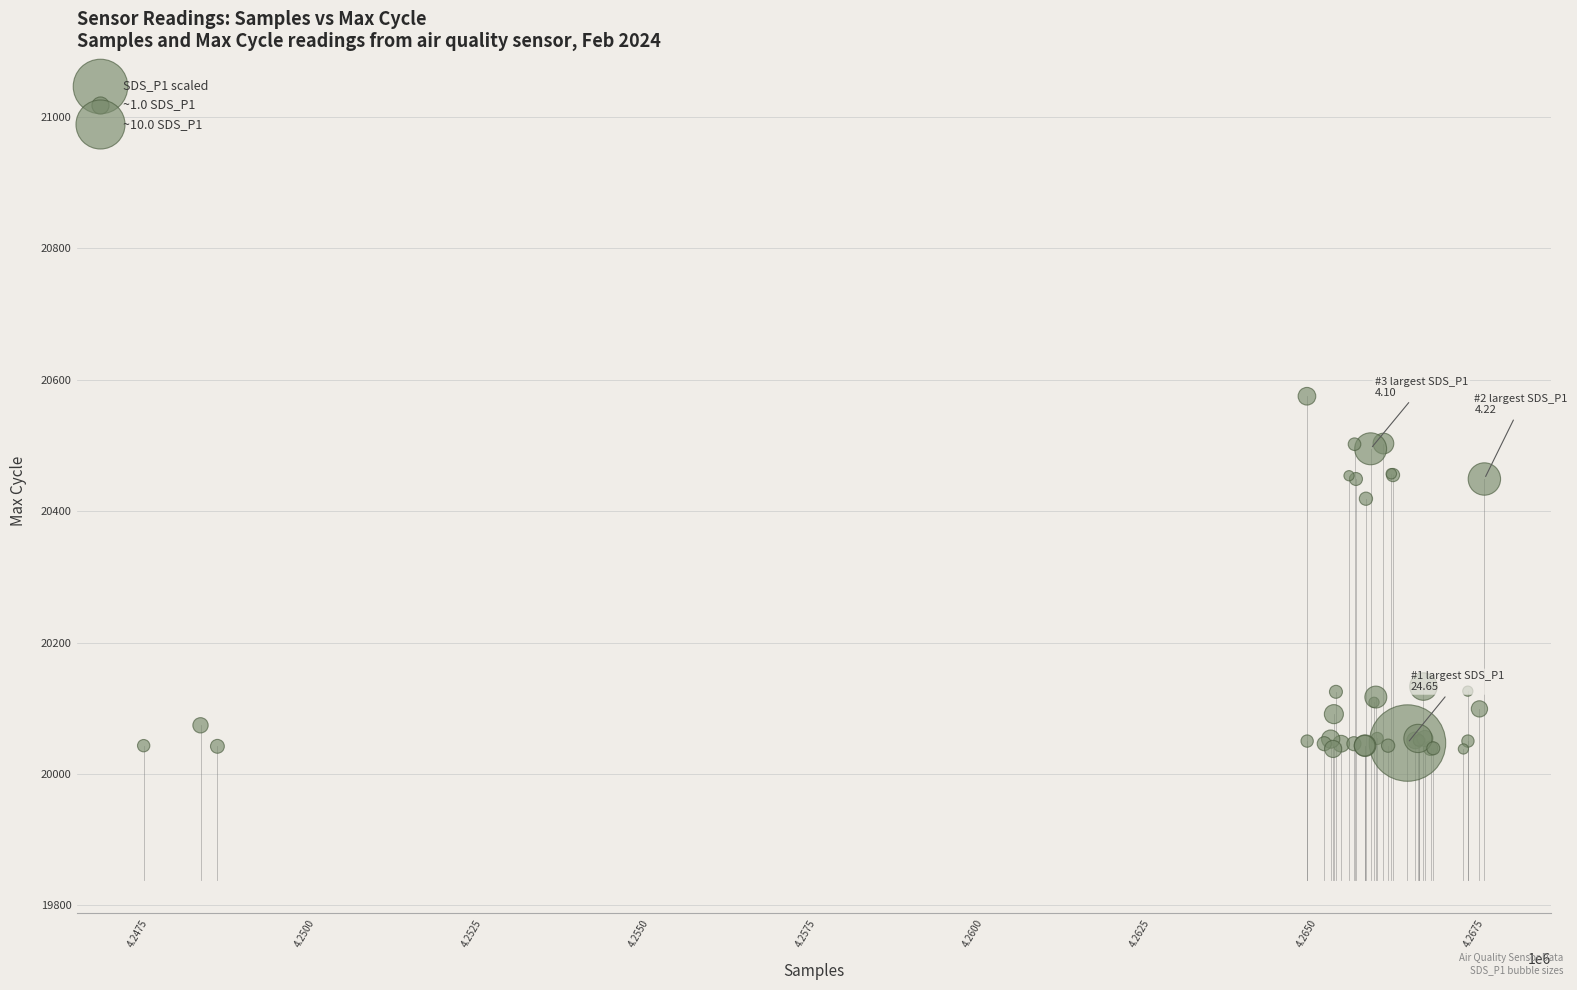

What Y value in the scatter plot is closest to 20306?

20419